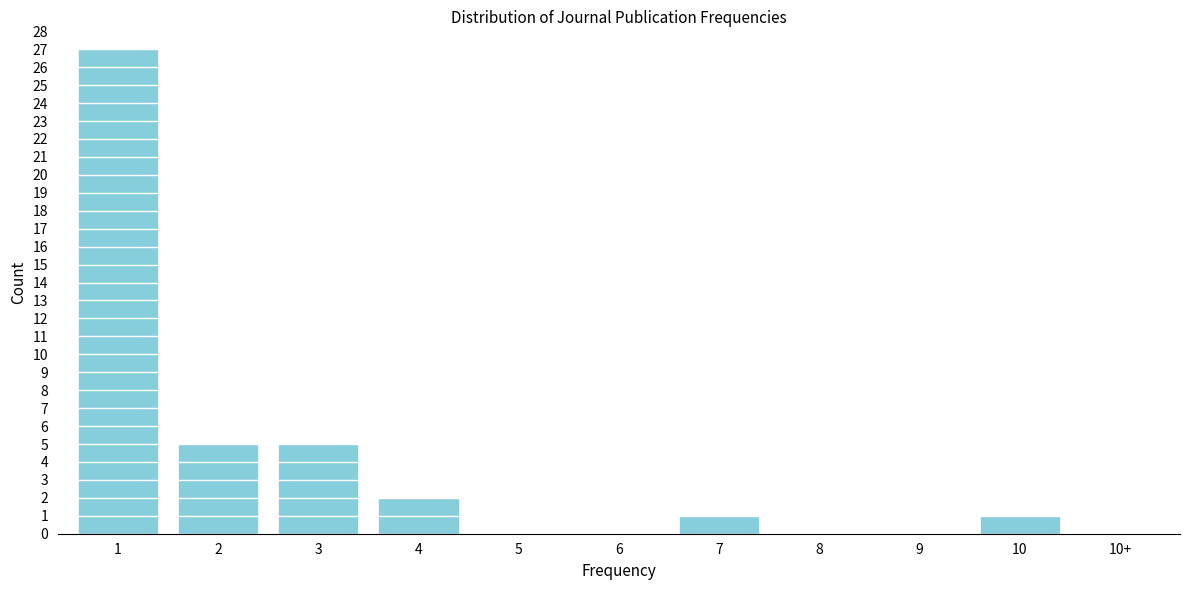

Reading left to right, transcribe all the data shown in this chart.

1=27	2=5	3=5	4=2	5=0	6=0	7=1	8=0	9=0	10=1	10+=0